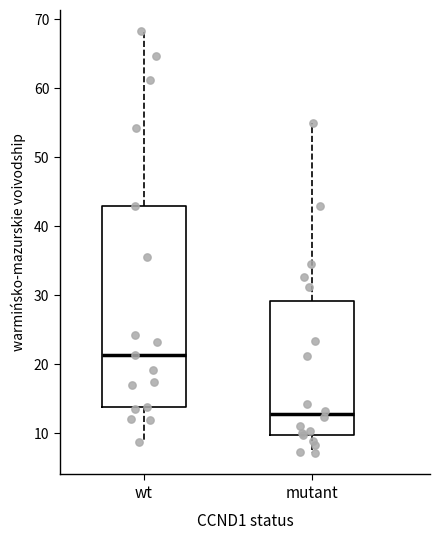

Which box's median line is the lowest?

mutant